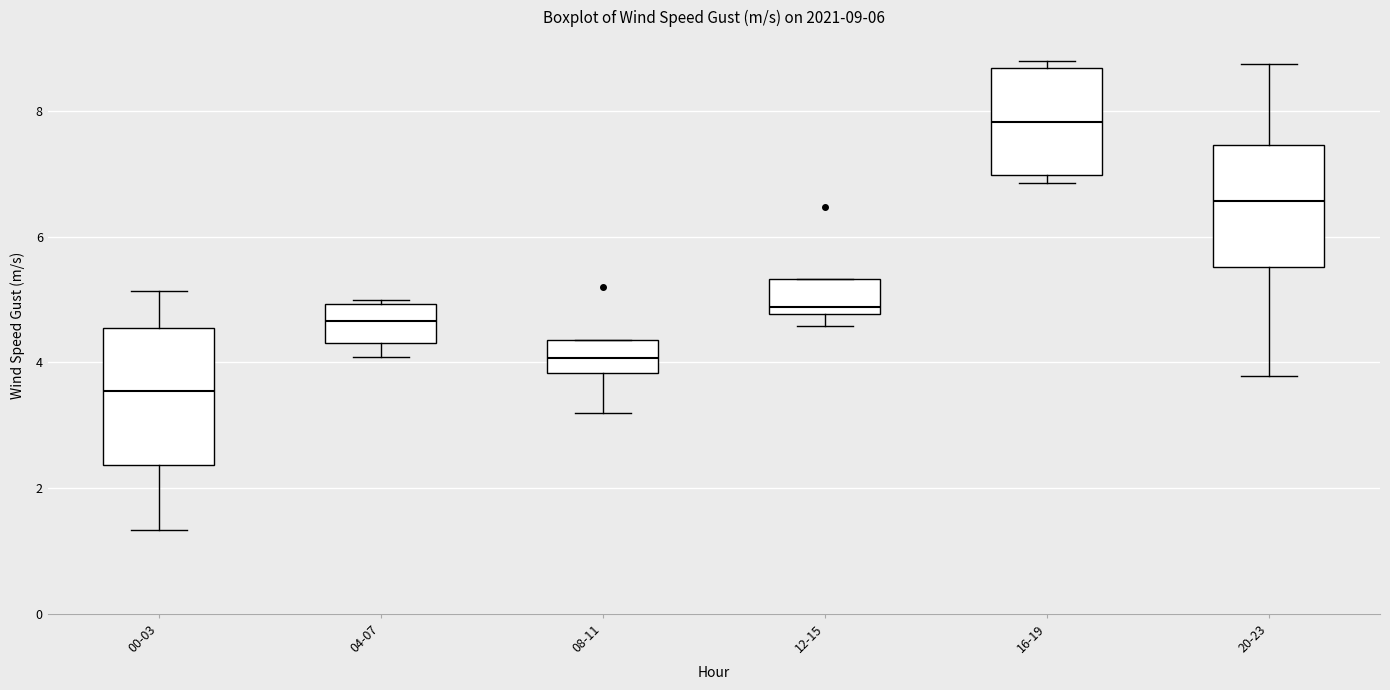

Comparing the boxes themselves (not the whiskers), which one is the tallest?

00-03